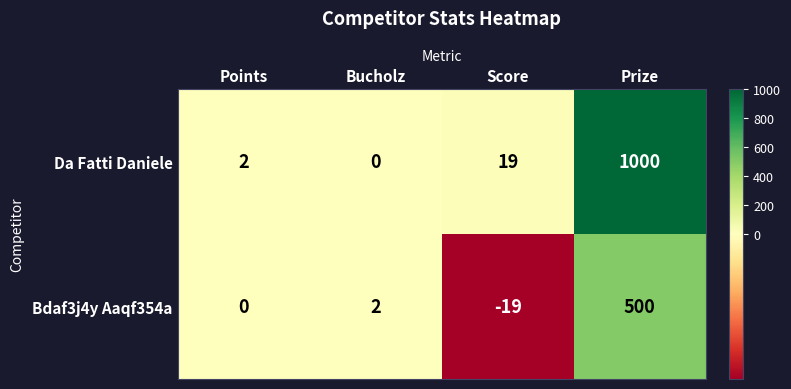

At which label does Bdaf3j4y Aaqf354a reach its peak?

Prize